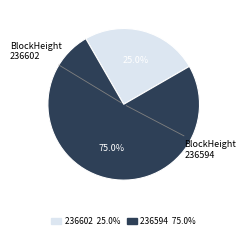

Does 236594 account for over 50% of the chart?

Yes